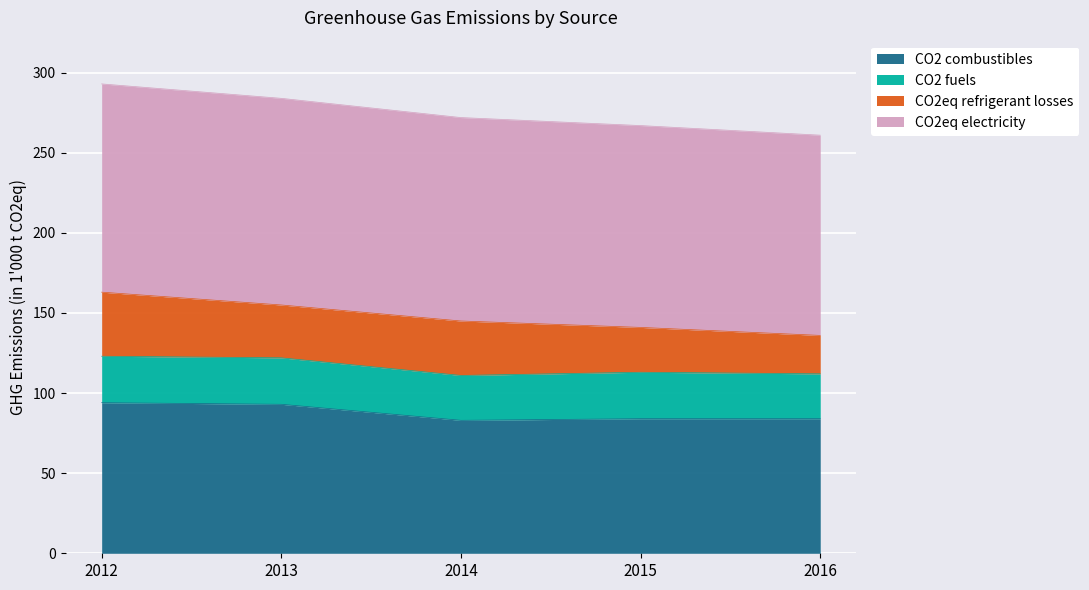

Does the chart display data point markers on the line(s)?

No